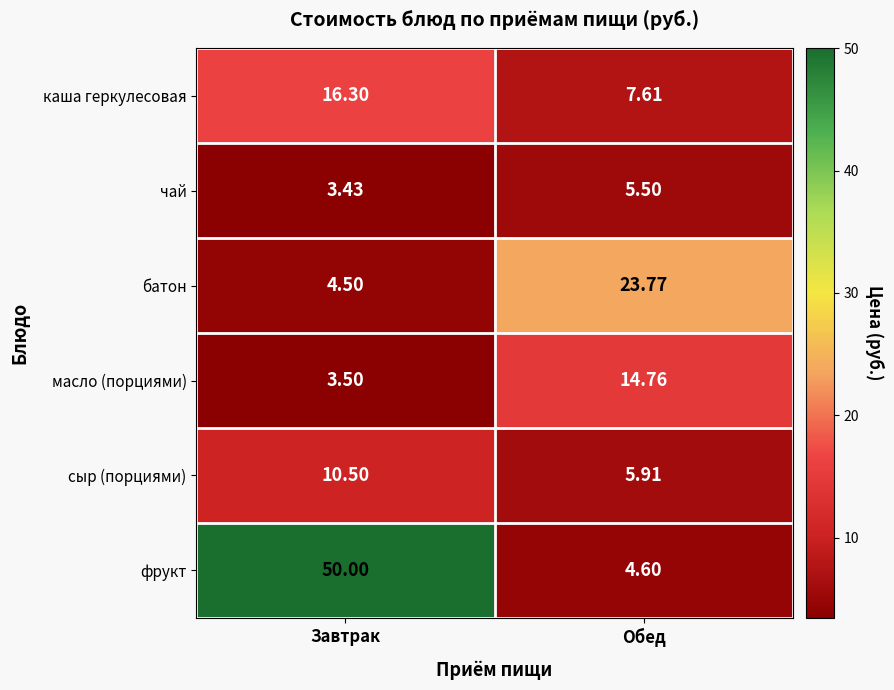

Is the value of каша геркулесовая at Обед greater than the value of чай at Обед?

Yes